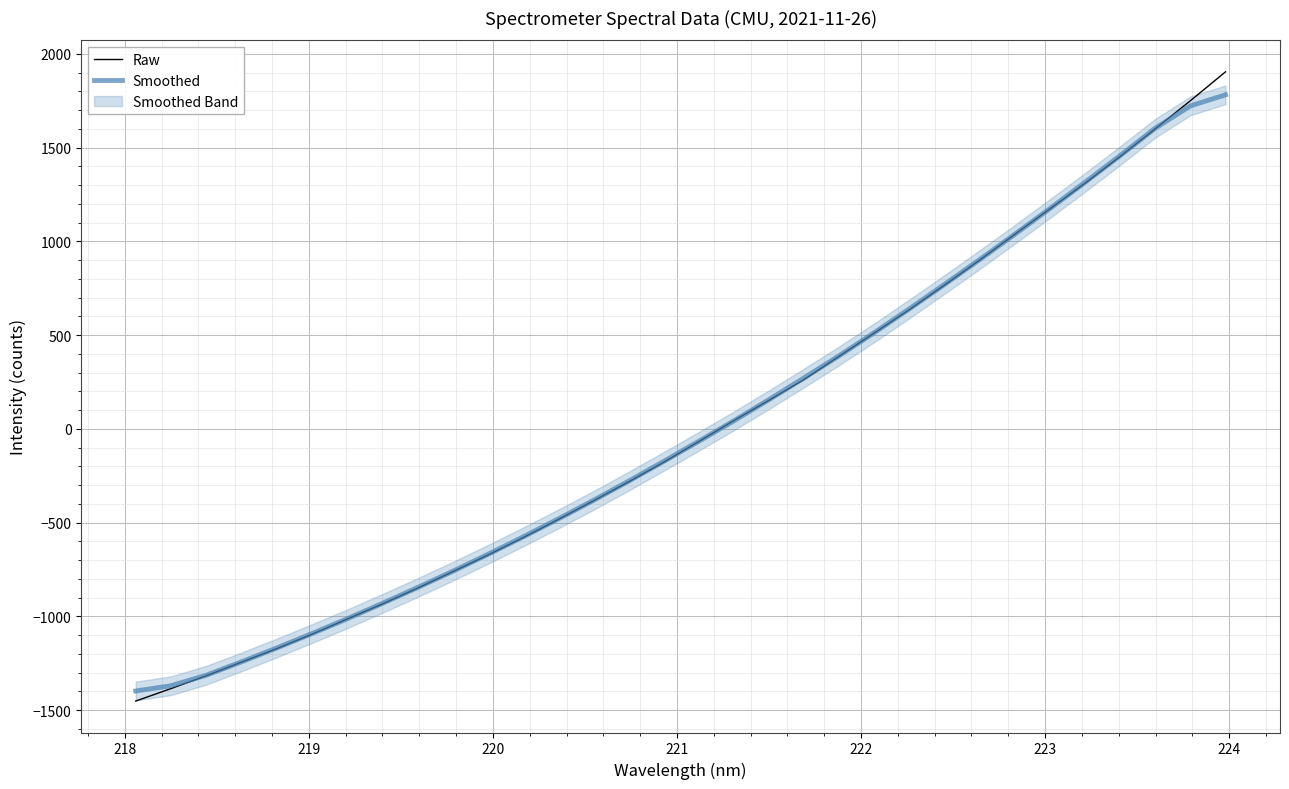

True or false: Smoothed has more than 0 interior local peaks.

False